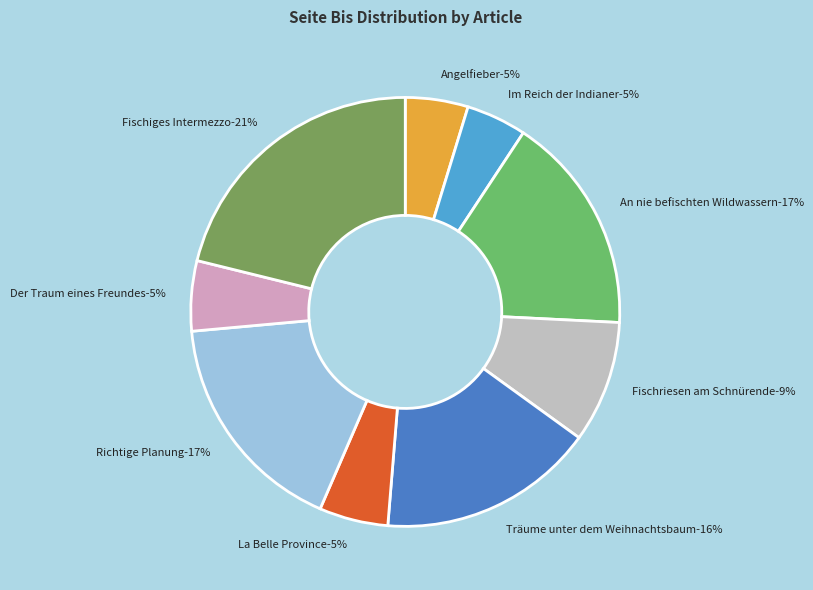

Which category has the biggest portion of the pie?

Fischiges Intermezzo